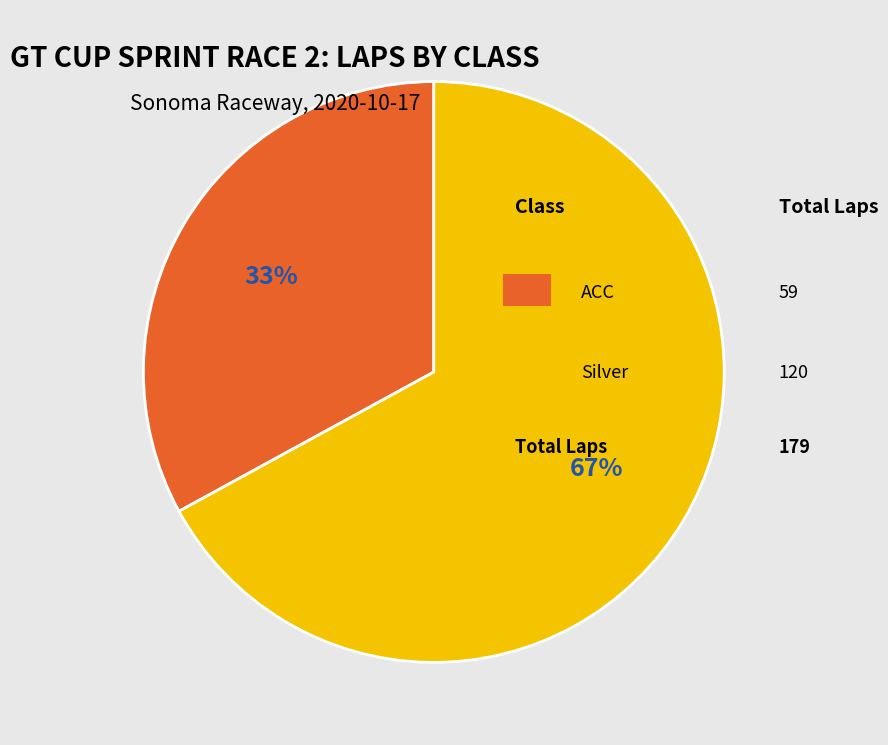

To the nearest percent, what is the difference between the largest and smallest slice percentages?

34%